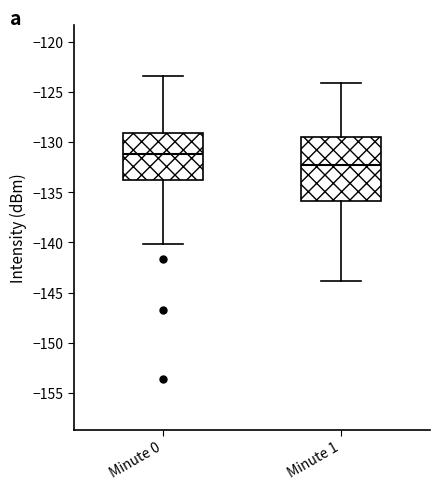

Reading left to right, read every box against the y-axis: the position of its median line, the range the box covers, and the ends of its whiskers. The values are not printed on the chart, so give them approximately, as read against the axis.

Minute 0: median -131.0, box -133.5 to -129.0, whiskers -140.0 to -123.5
Minute 1: median -132.5, box -136.0 to -129.5, whiskers -144.0 to -124.0